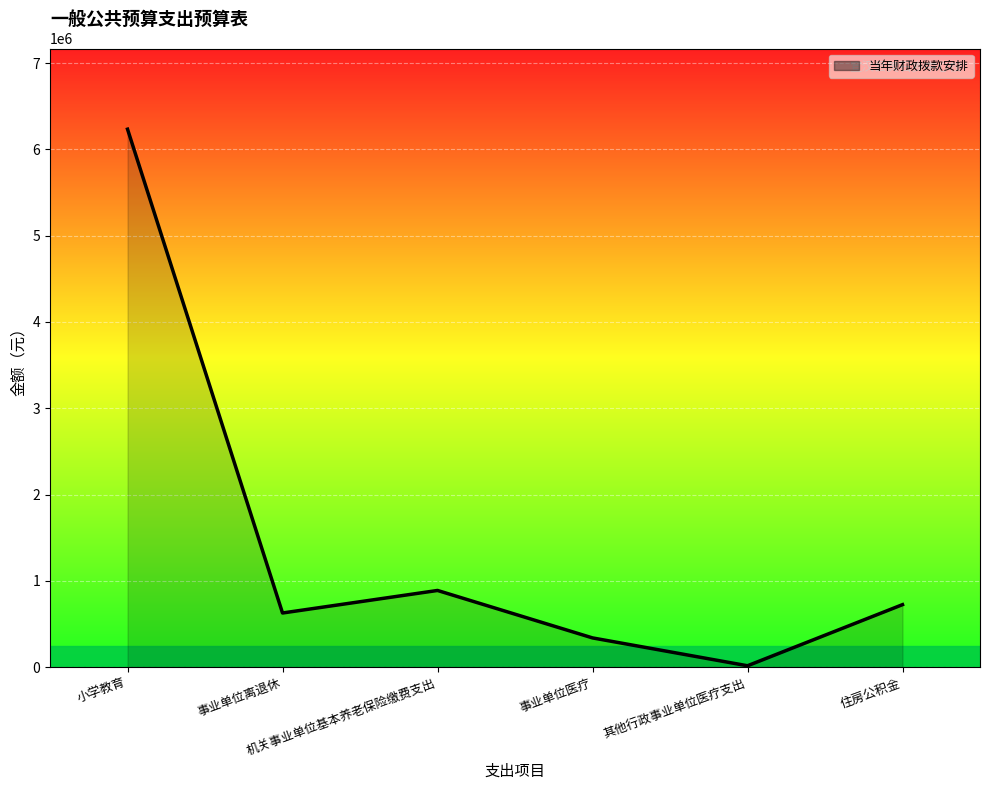

Reading left to right, list all the values displayed in this chart.

小学教育=6234021	事业单位离退休=627000	机关事业单位基本养老保险缴费支出=888281	事业单位医疗=338327	其他行政事业单位医疗支出=15485	住房公积金=723864